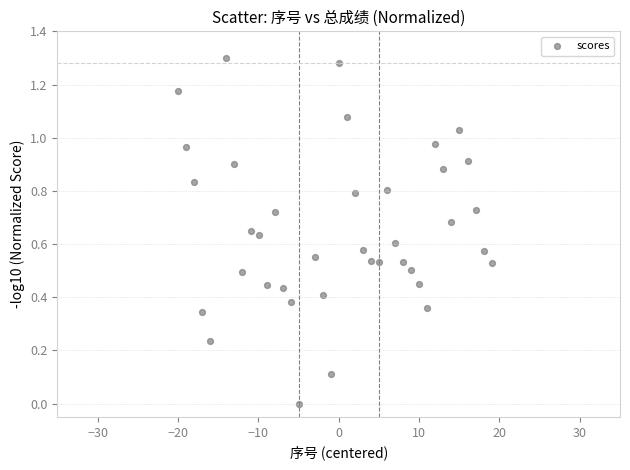

What is the range of X values (max minus min)?

39.0